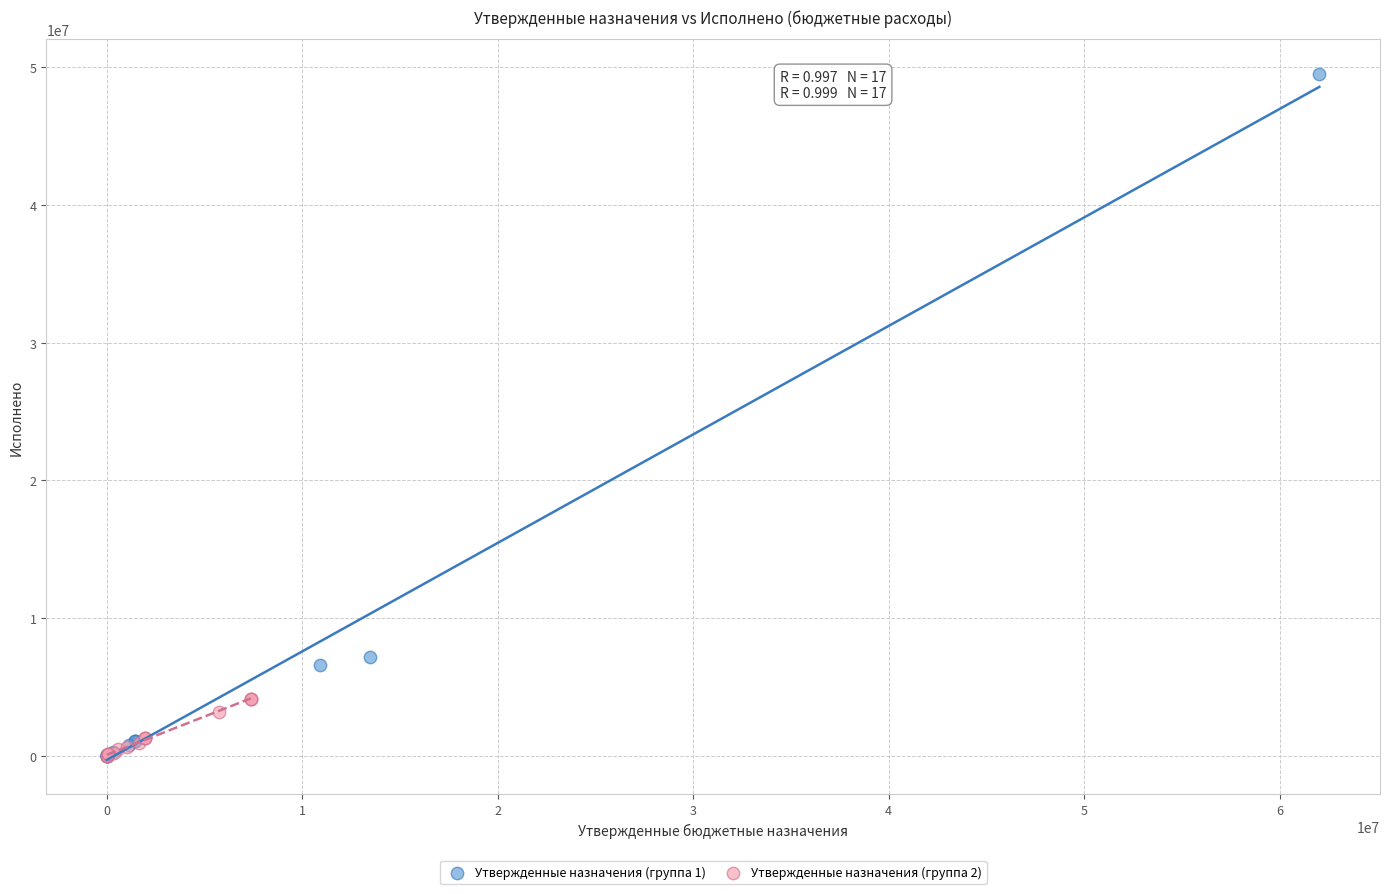

What are all the series names shown in the legend?

Утвержденные назначения (группа 1), Утвержденные назначения (группа 2)